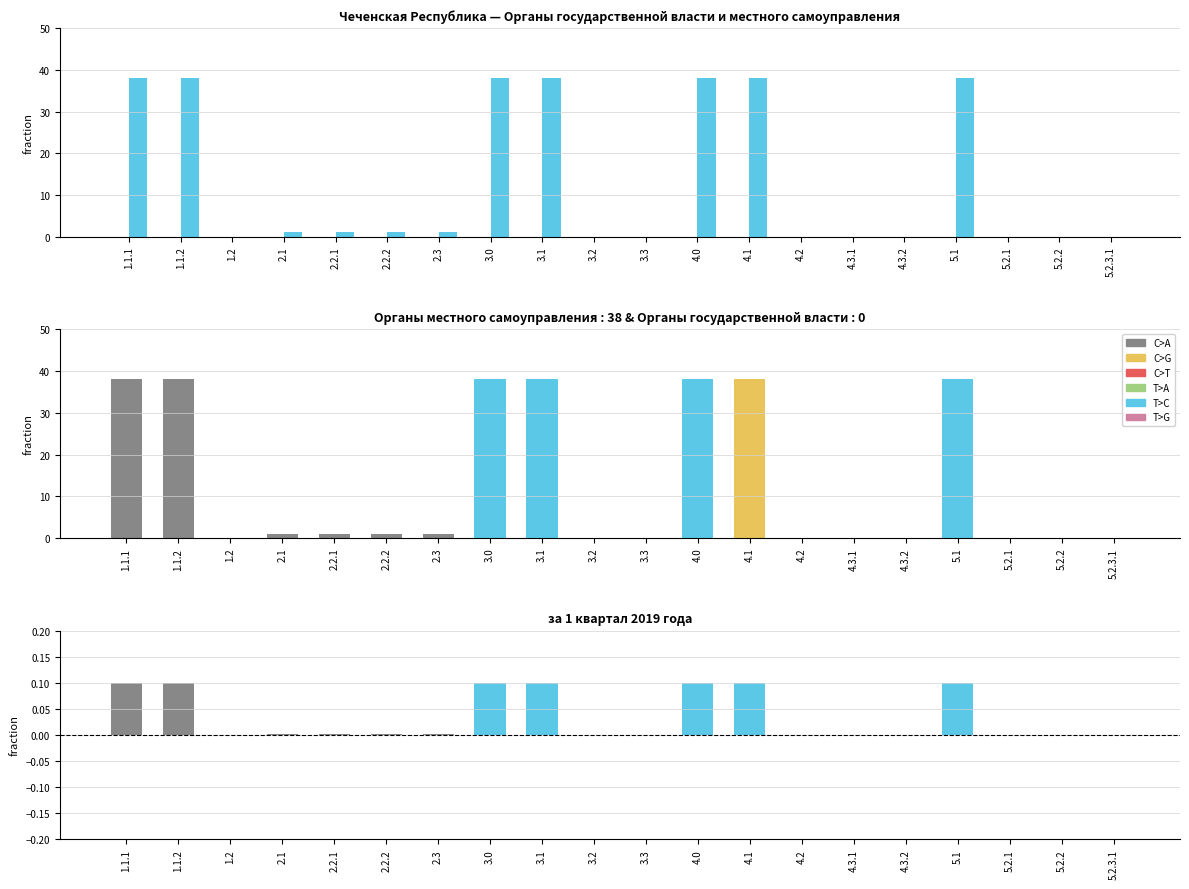

Rank the series at 2.1 from lowest to highest value.

Органы государственной власти, 差分, Органы местного самоуправления